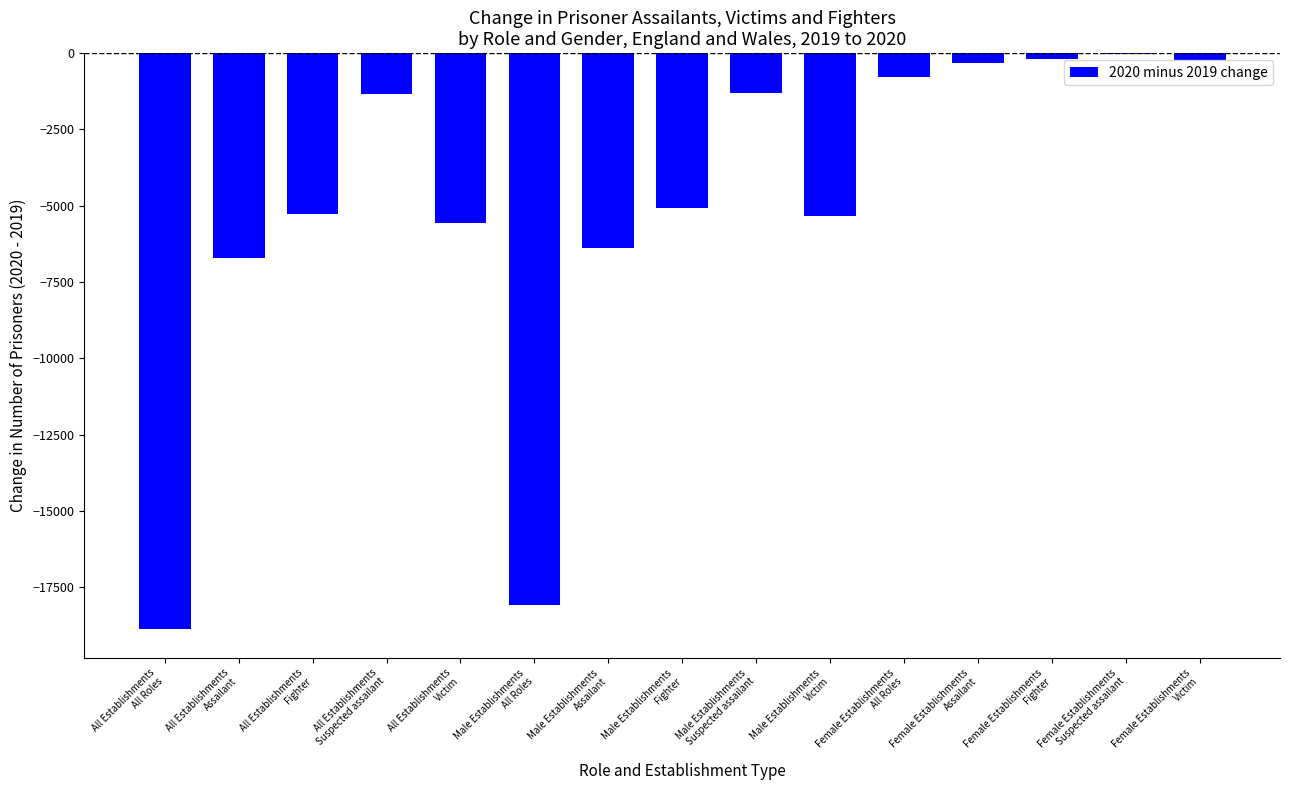

The value at Male Establishments
All Roles is -18083. True or false?

True